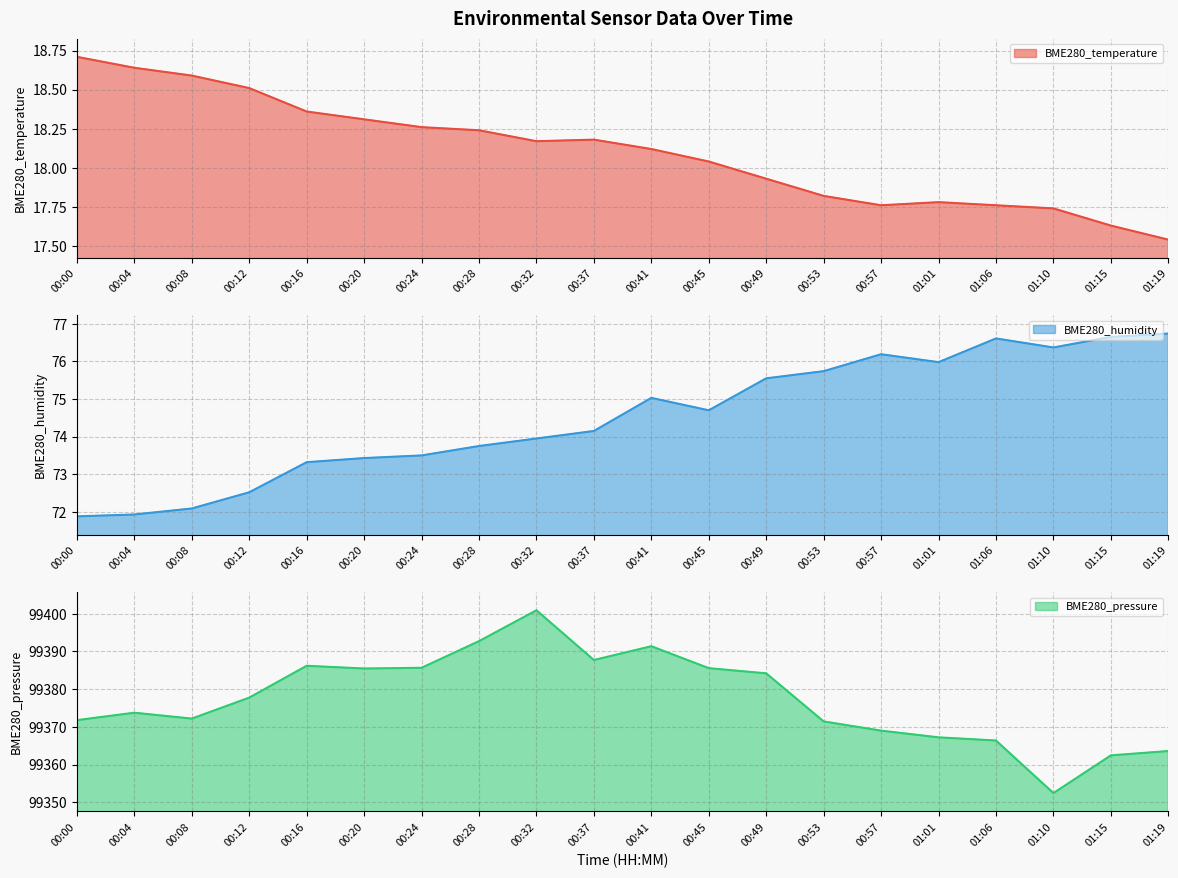

What is the total value across all series at 00:57?

99462.9